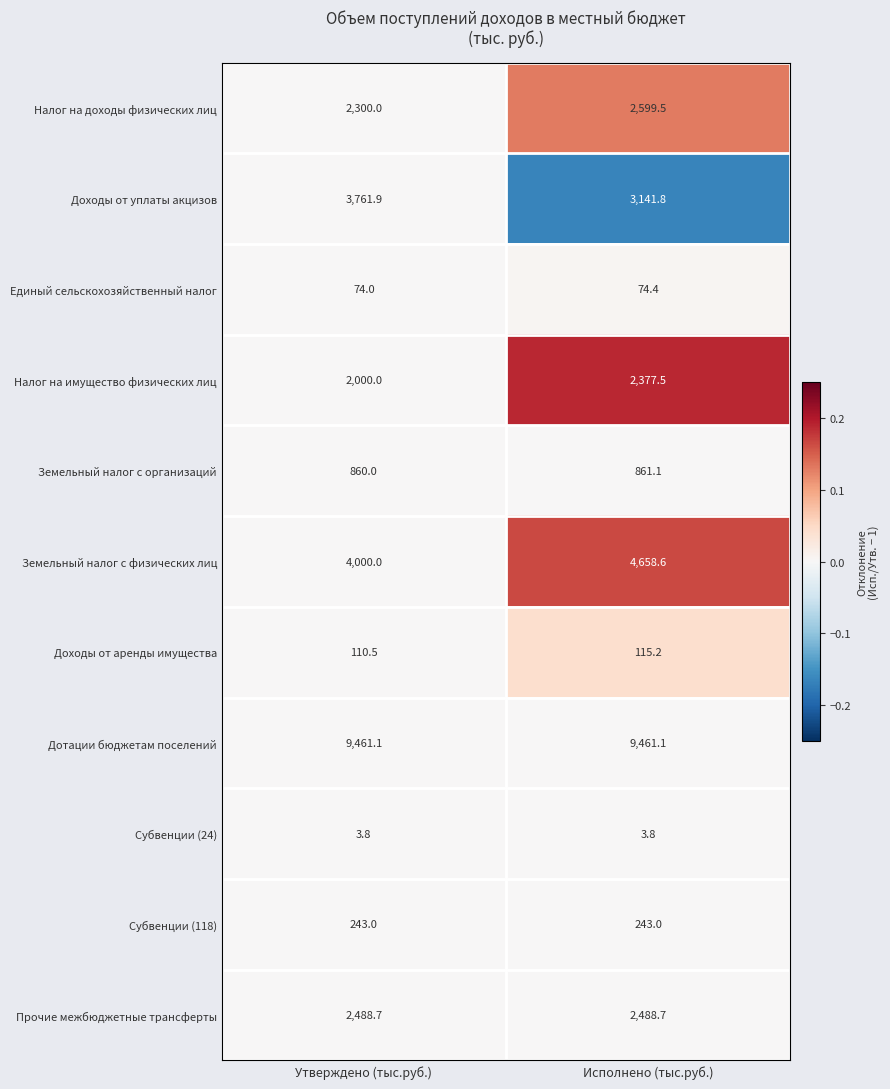

At which category is the sum across all series the highest?

Исполнено (тыс.руб.)